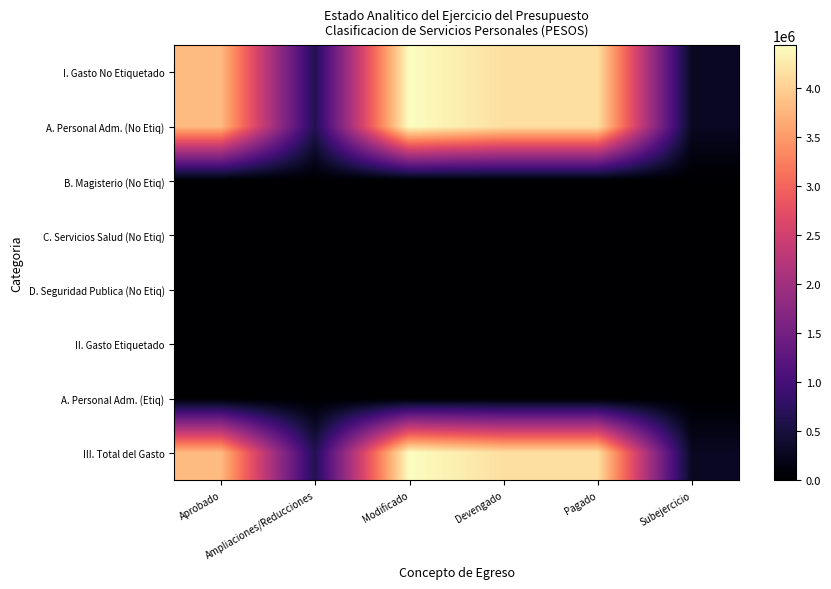

Reading left to right, extract all data points from this chart.

I. Gasto No Etiquetado: Aprobado=3801400	Ampliaciones/Reducciones=640973	Modificado=4442373	Devengado=4156910	Pagado=4156910	Subejercicio=285463
A. Personal Adm. (No Etiq): Aprobado=3801400	Ampliaciones/Reducciones=640973	Modificado=4442373	Devengado=4156910	Pagado=4156910	Subejercicio=285463
B. Magisterio (No Etiq): Aprobado=0	Ampliaciones/Reducciones=0	Modificado=0	Devengado=0	Pagado=0	Subejercicio=0
C. Servicios Salud (No Etiq): Aprobado=0	Ampliaciones/Reducciones=0	Modificado=0	Devengado=0	Pagado=0	Subejercicio=0
D. Seguridad Publica (No Etiq): Aprobado=0	Ampliaciones/Reducciones=0	Modificado=0	Devengado=0	Pagado=0	Subejercicio=0
II. Gasto Etiquetado: Aprobado=0	Ampliaciones/Reducciones=0	Modificado=0	Devengado=0	Pagado=0	Subejercicio=0
A. Personal Adm. (Etiq): Aprobado=0	Ampliaciones/Reducciones=0	Modificado=0	Devengado=0	Pagado=0	Subejercicio=0
III. Total del Gasto: Aprobado=3801400	Ampliaciones/Reducciones=640973	Modificado=4442373	Devengado=4156910	Pagado=4156910	Subejercicio=285463